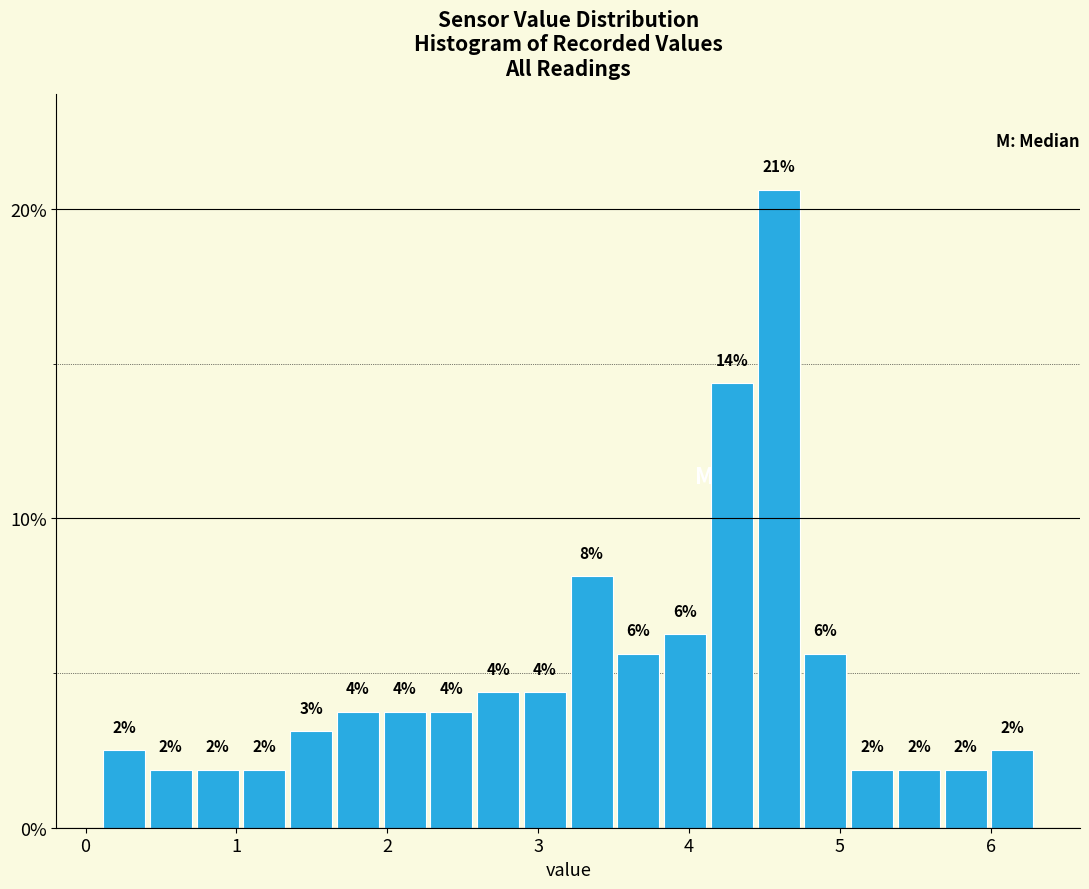

Around what value on the x-axis is the tallest bar? Give the approximate position of its centre, as read against the axis.

4.6